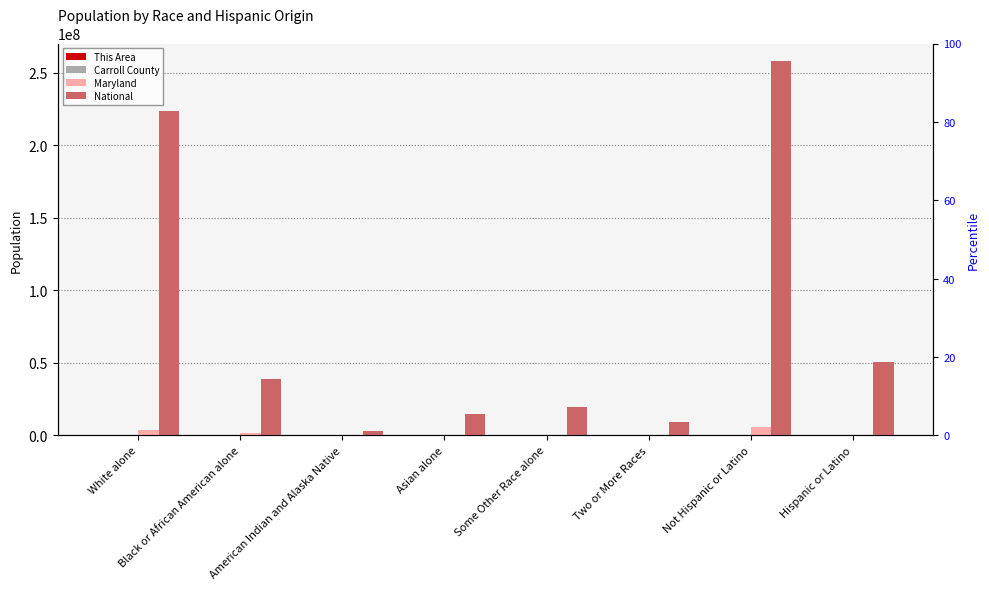

What is the sum of all This Area values?

8694